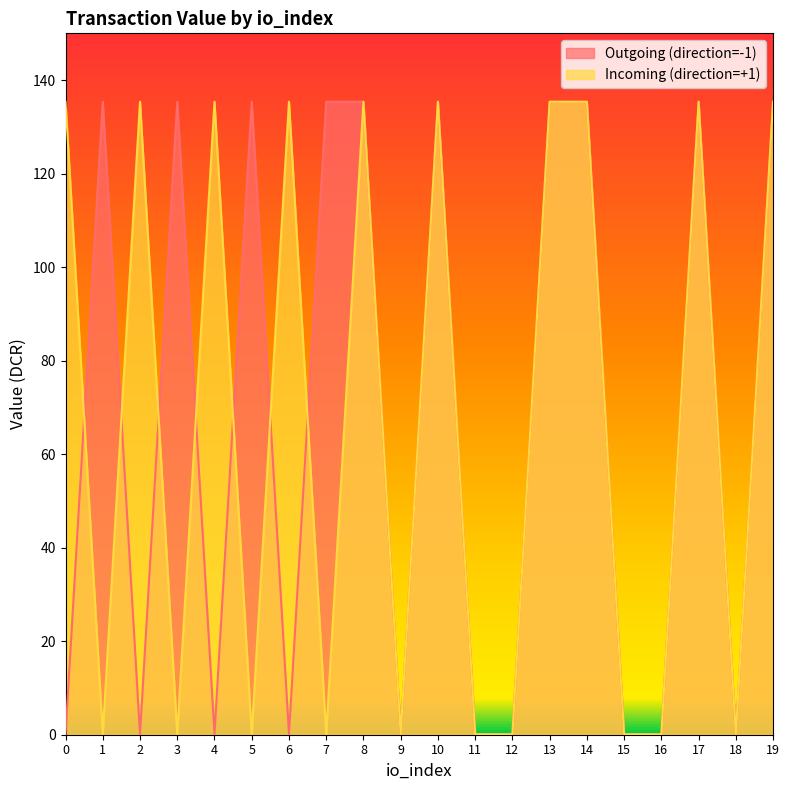

What is the difference between the Outgoing (direction=-1) values at 7 and 2?

135.3